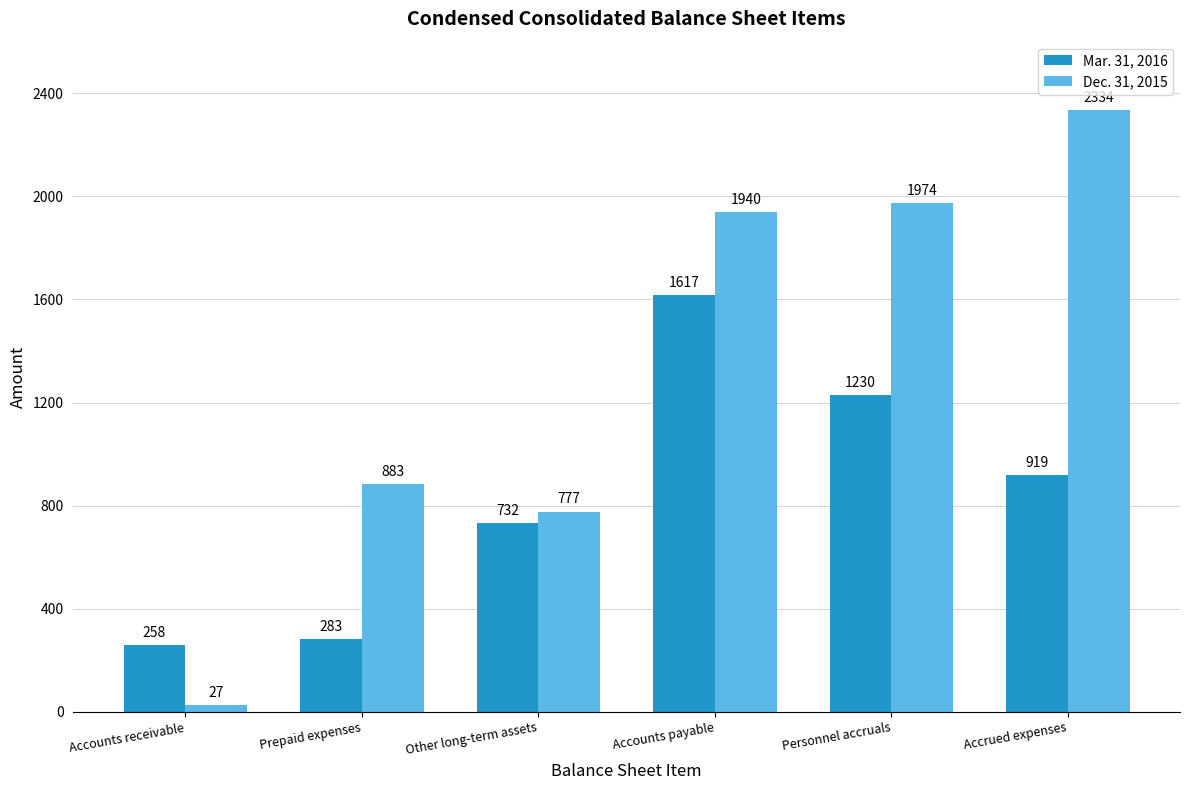

List the labels in order of Dec. 31, 2015 value, largest first.

Accrued expenses, Personnel accruals, Accounts payable, Prepaid expenses, Other long-term assets, Accounts receivable